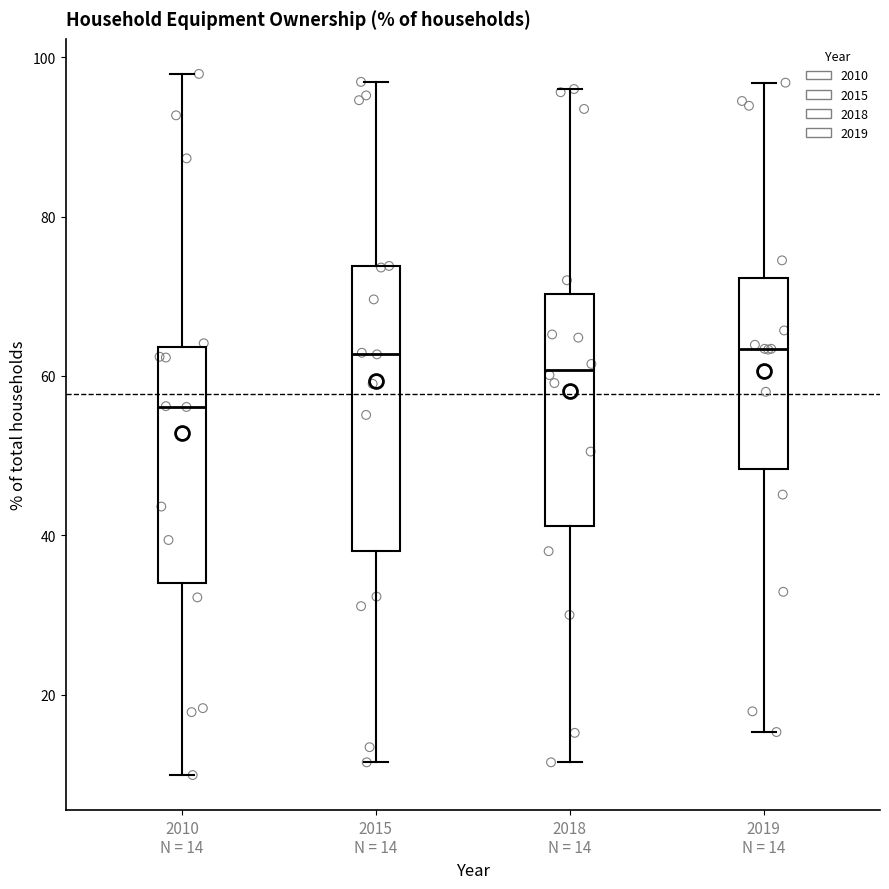

Reading left to right, read every box against the y-axis: the position of its median line, the range the box covers, and the ends of its whiskers. The values are not printed on the chart, so give them approximately, as read against the axis.

2010 N = 14: median 56, box 34 to 64, whiskers 10 to 98
2015 N = 14: median 62, box 38 to 74, whiskers 12 to 96
2018 N = 14: median 60, box 42 to 70, whiskers 12 to 96
2019 N = 14: median 64, box 48 to 72, whiskers 16 to 96